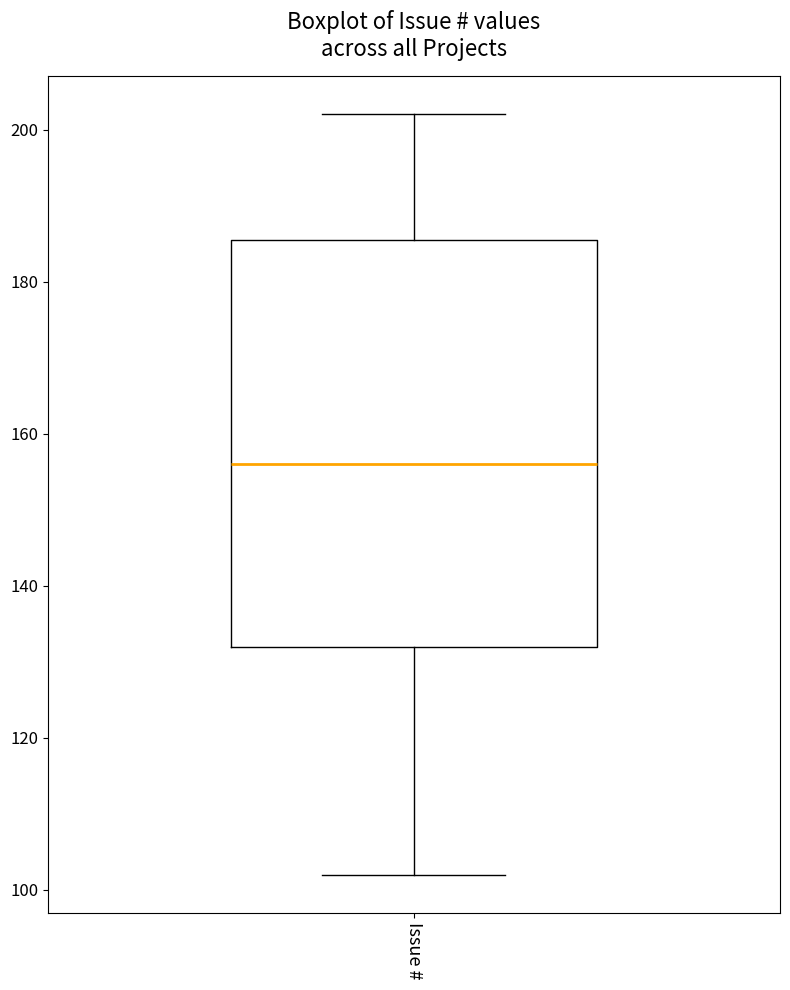

Where does the upper whisker of the box for Issue # end on the y-axis? The values are not printed on the chart, so give them approximately, as read against the axis.

202